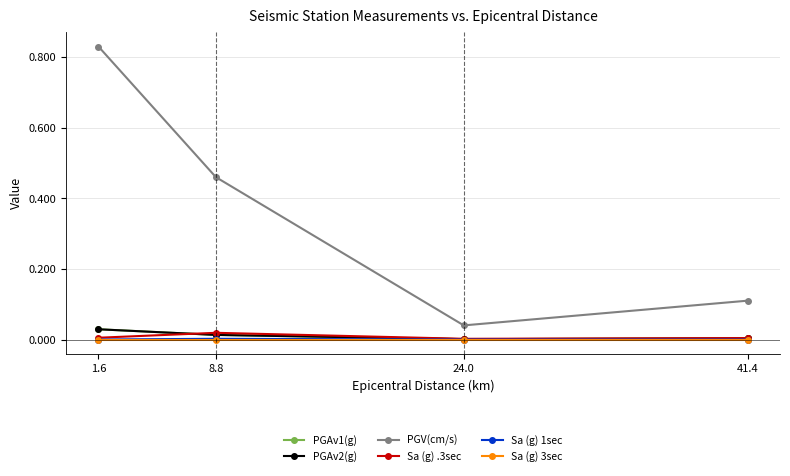

Is this an area chart (filled region under the line)?

No